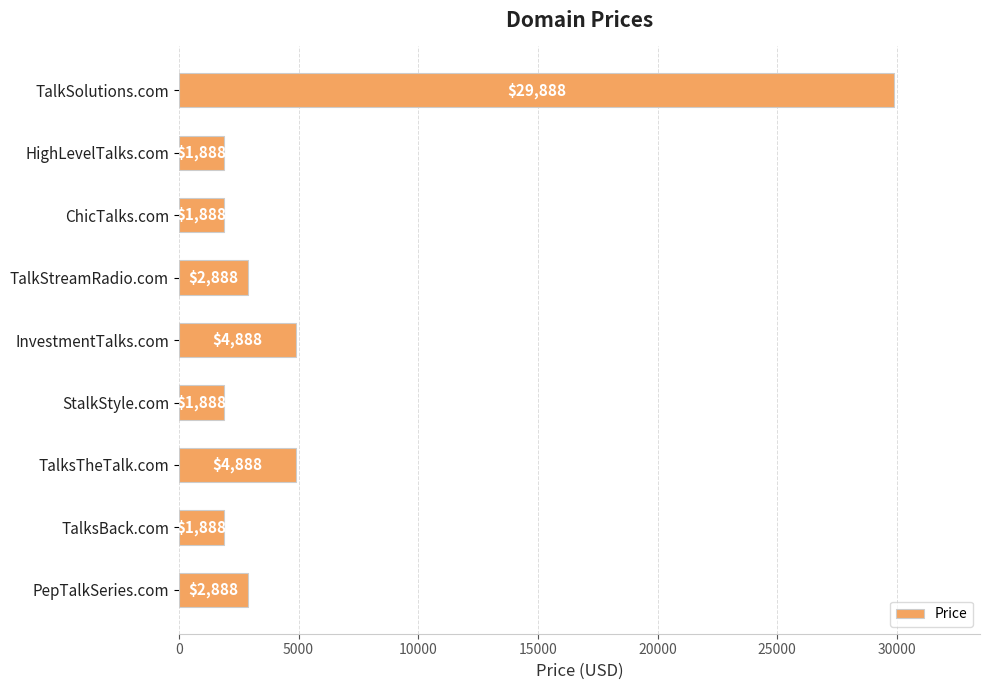

Are the bars grouped side by side (vs. stacked)?

No